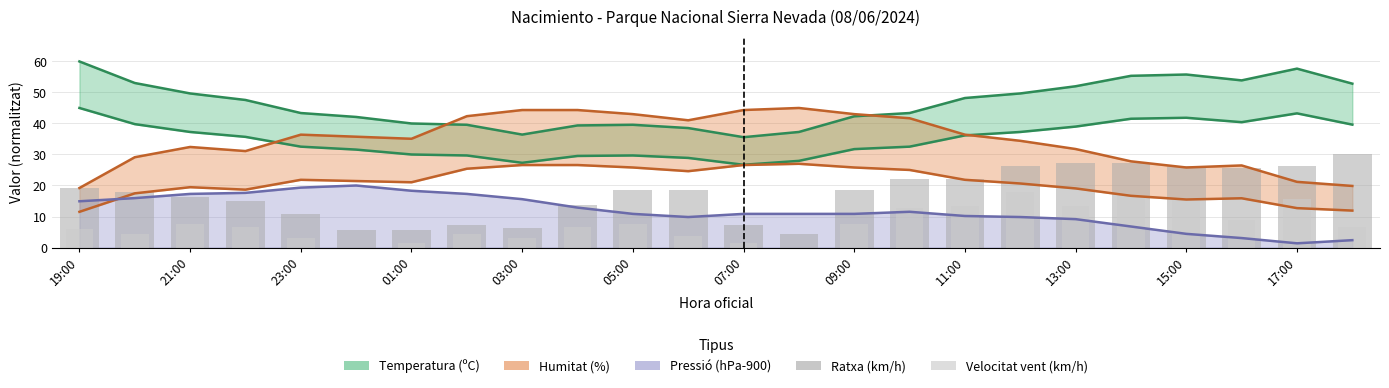

Is the value of Ratxa (km/h) at 07:00 greater than the value of Velocitat vent (km/h) at 01:00?

Yes